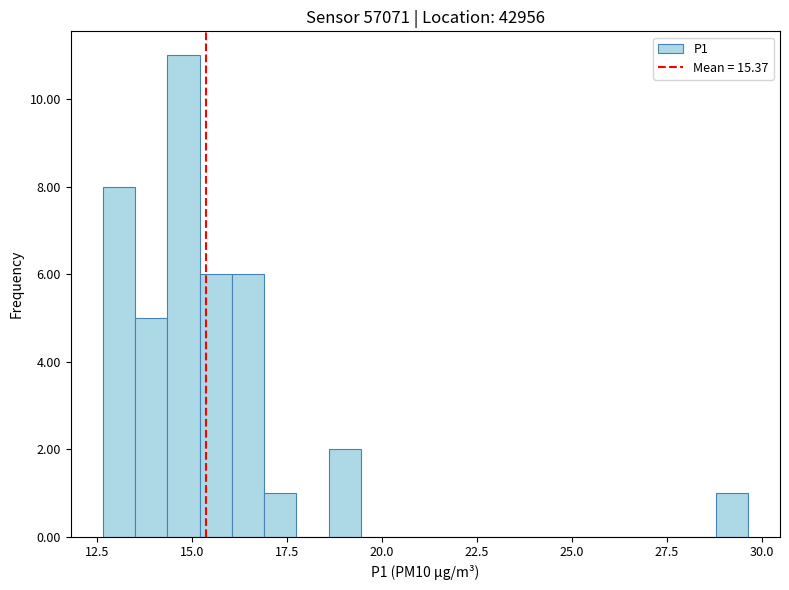

Read against the x-axis, roughly where is the centre of the tallest bar?

15.0